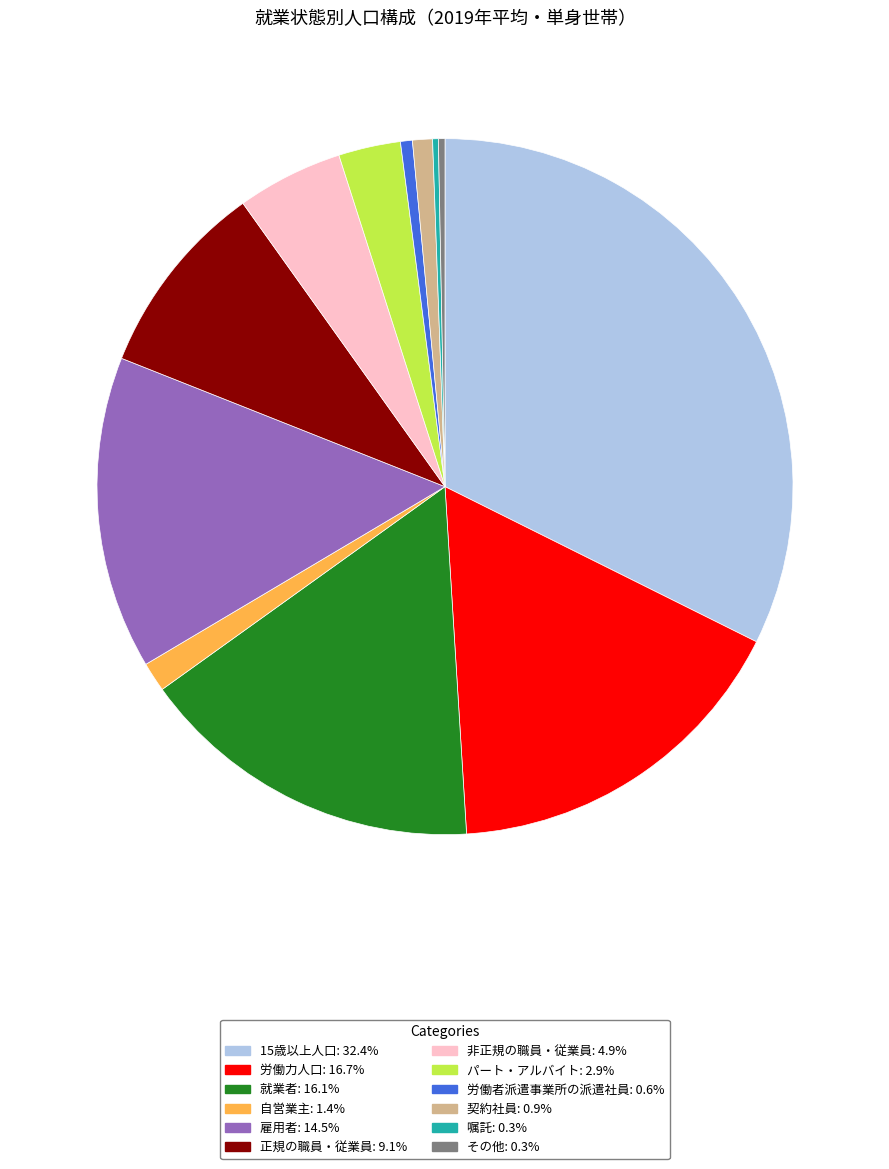

True or false: 正規の職員・従業員 accounts for 1% of the total.

False